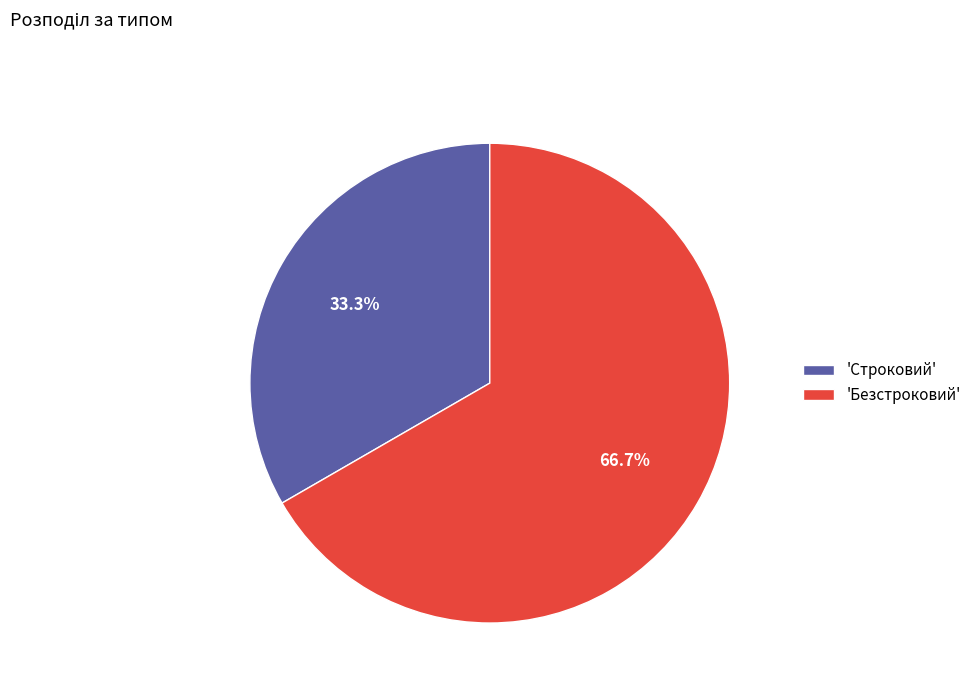

Rank the categories by value from highest to lowest.

'Безстроковий', 'Строковий'